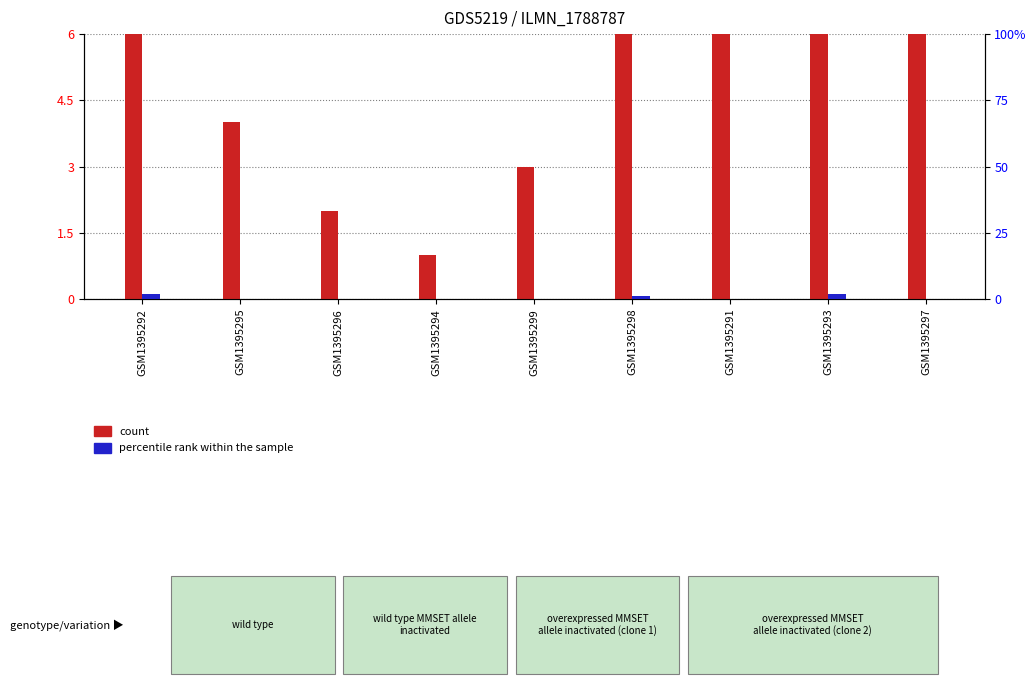

What is the minimum value for count?

1